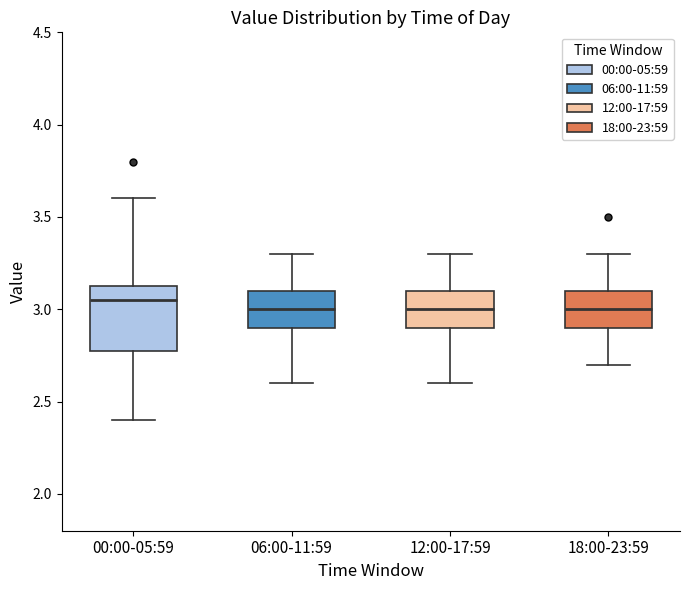

Where does the upper whisker of the box for 06:00-11:59 end on the y-axis? The values are not printed on the chart, so give them approximately, as read against the axis.

3.30